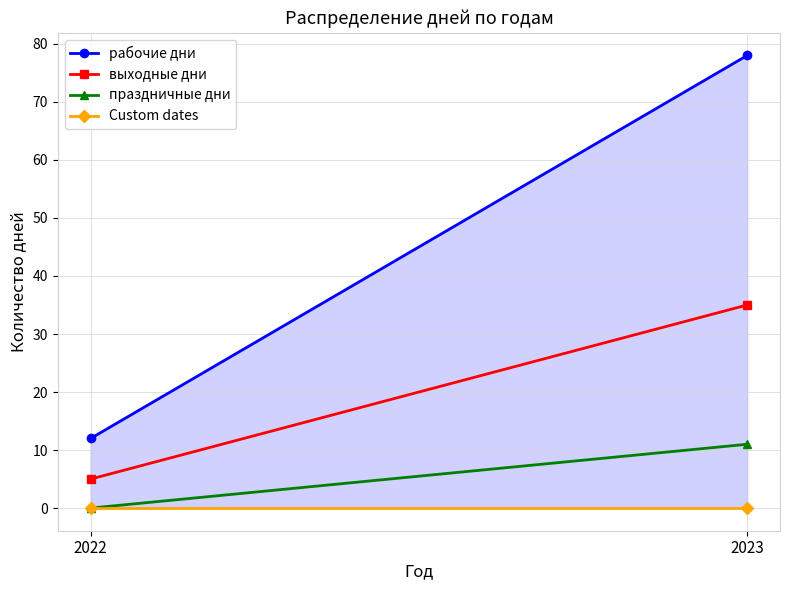

Reading left to right, what are all the values shown in this chart?

рабочие дни: 12	78
выходные дни: 5	35
праздничные дни: 0	11
Custom dates: 0	0